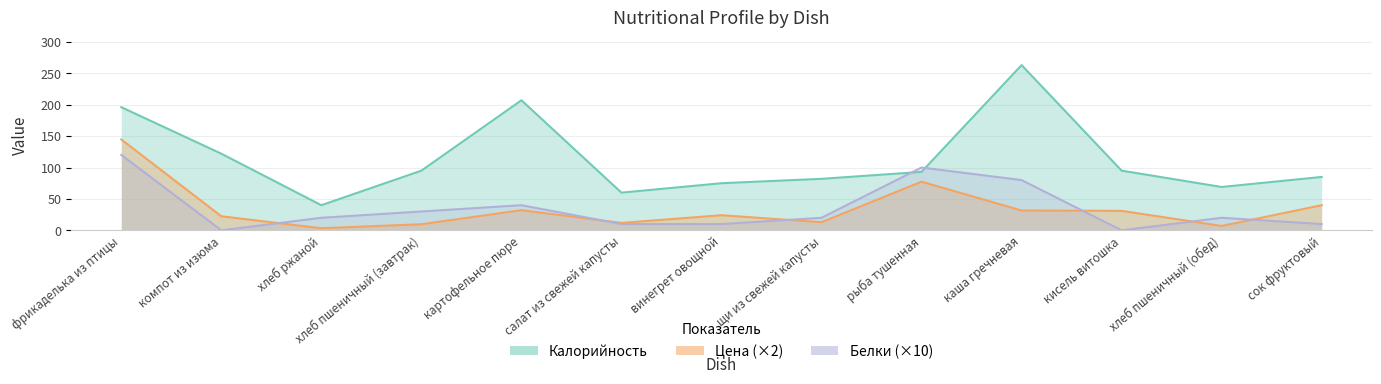

Which series has the largest total across all categories?

Калорийность